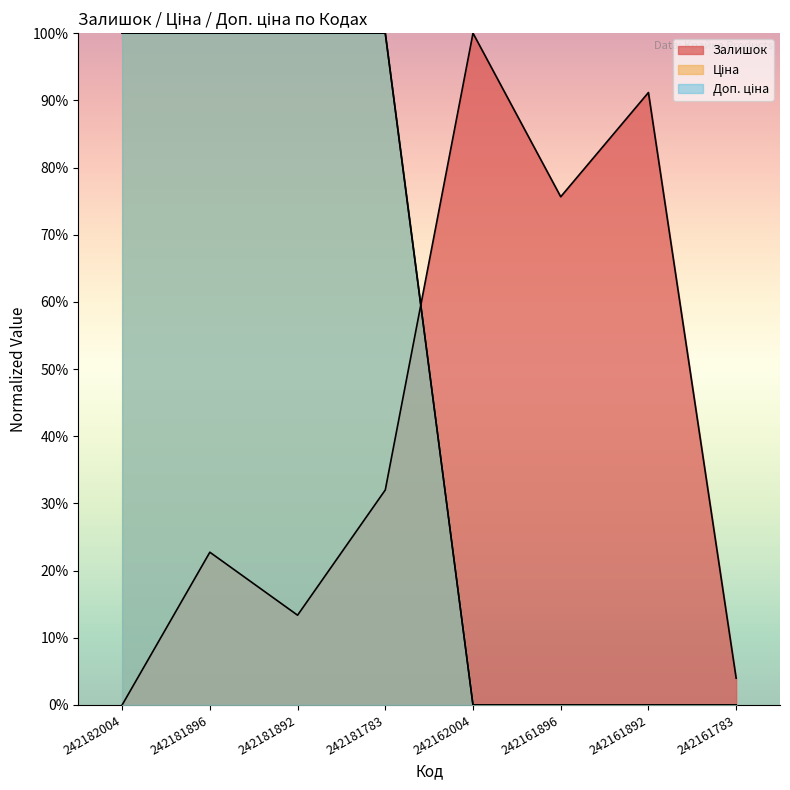

How many categories are shown in the chart?

8